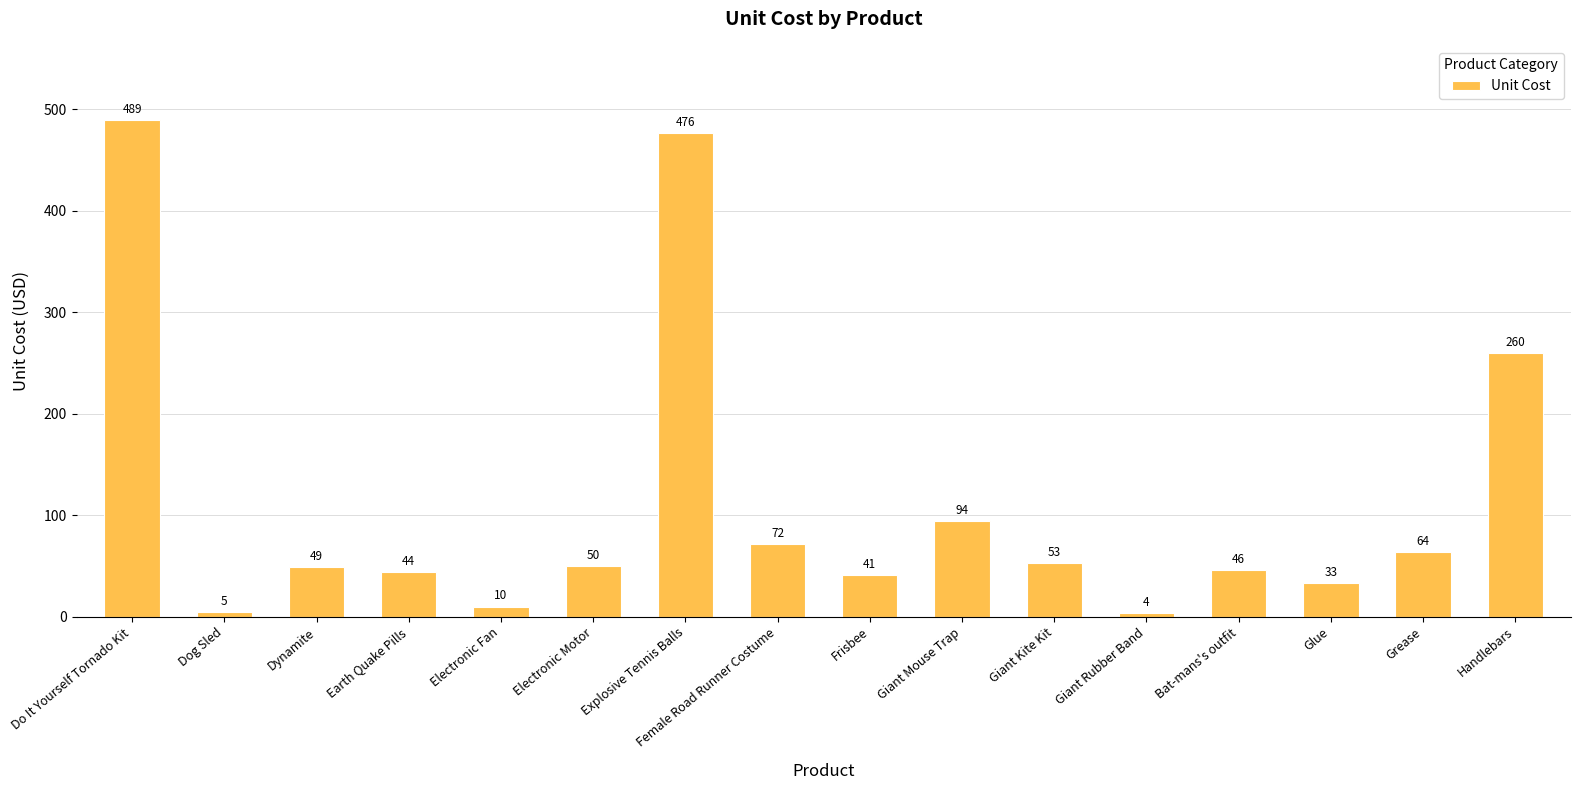

What is the label of the 15th bar from the right?

Dog Sled